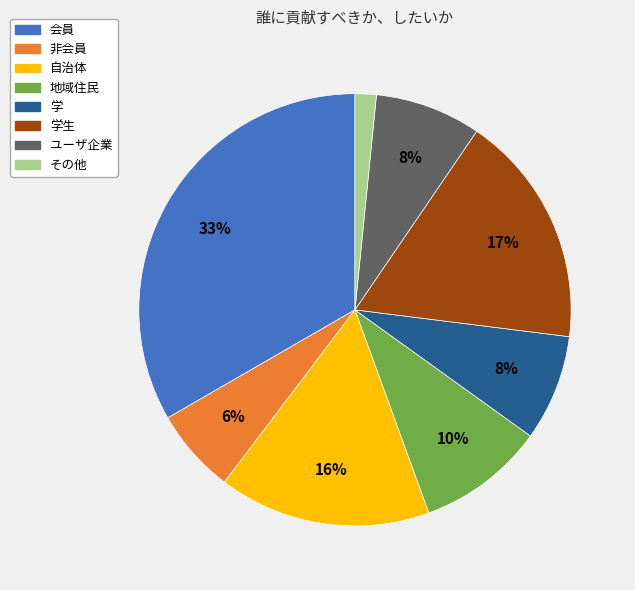

How many segments does this pie chart have?

8